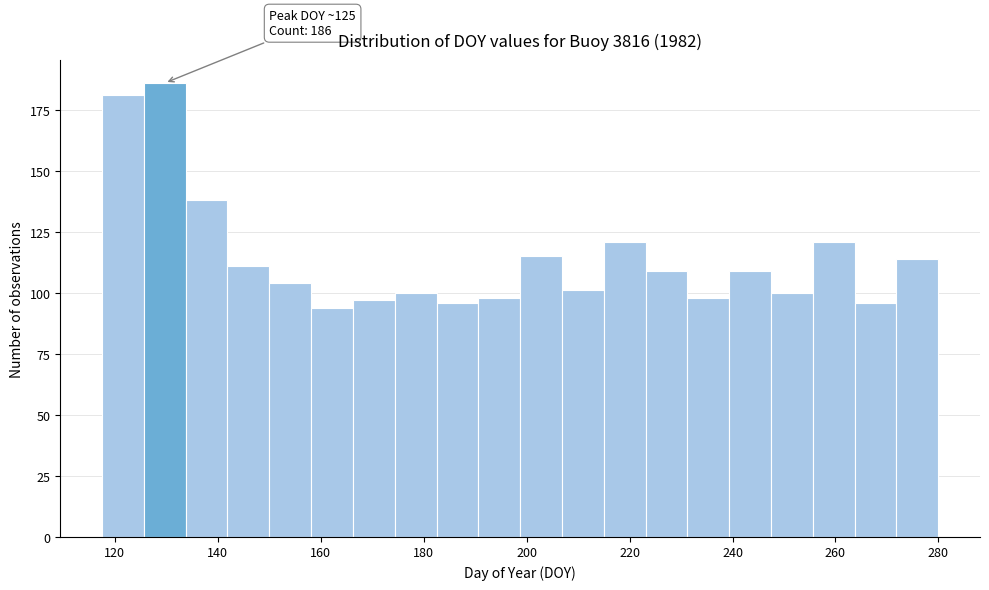

Over which range of the x-axis is the bar tallest?

126 to 134